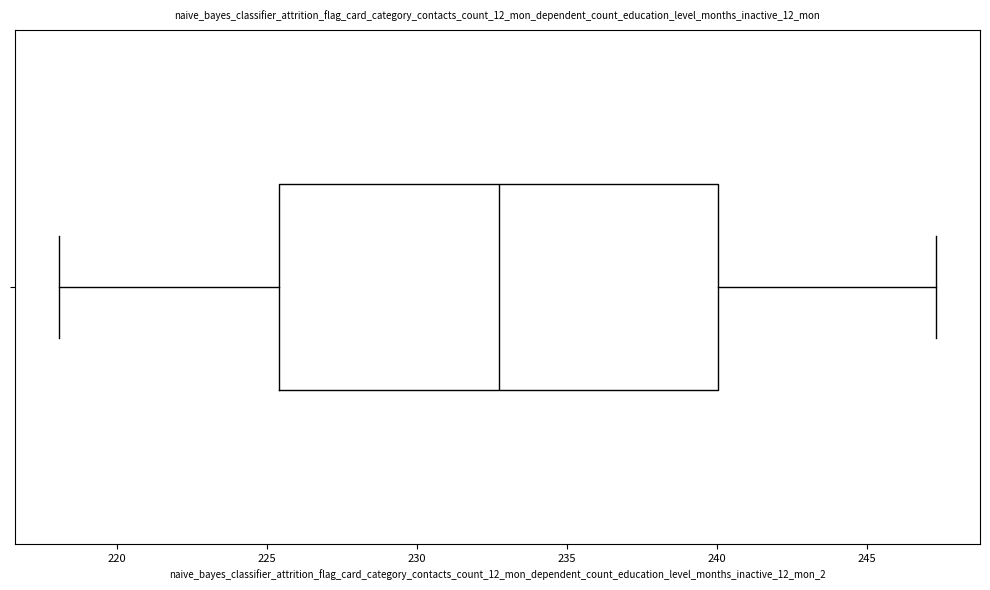

Transcribe this box plot: give where the median line is, the range the box spans, and where the two whiskers end, as read against the x-axis. The values are not printed on the chart, so give them approximately, as read against the axis.

median 232.5, box 225.5 to 240.0, whiskers 218.0 to 247.5